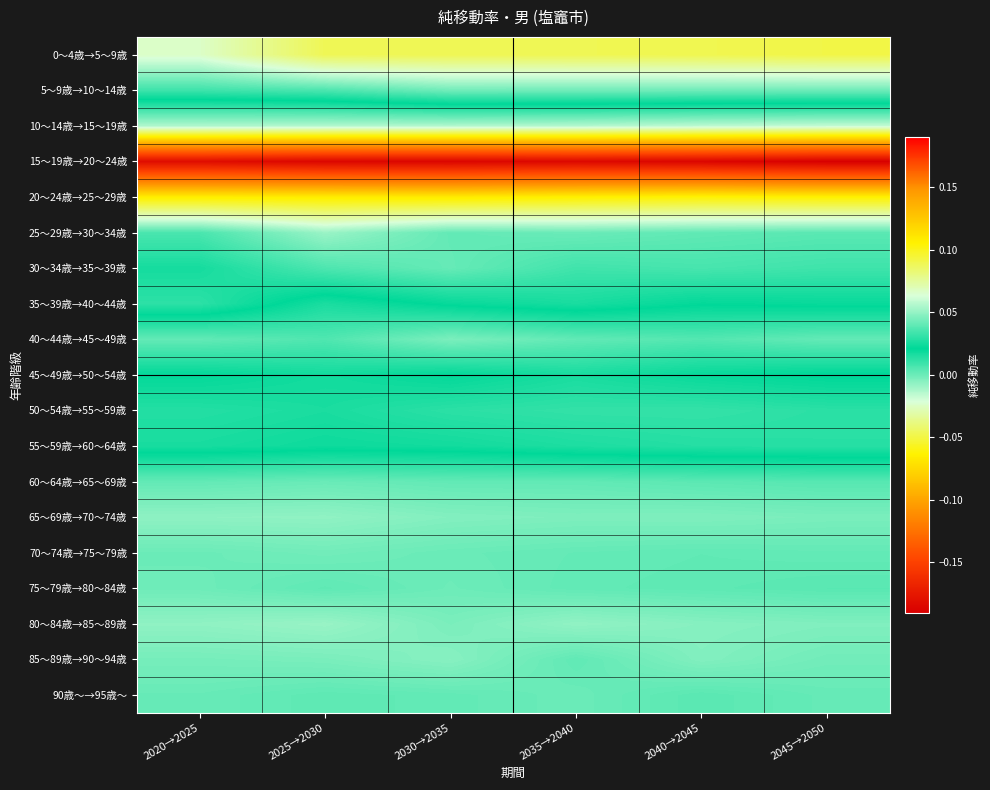

Reading left to right, what are all the values shown in this chart?

0～4歳→5～9歳: 2020→2025=0.1	2025→2030=0.1	2030→2035=0.1	2035→2040=0.1	2040→2045=0.1	2045→2050=0.1
5～9歳→10～14歳: 2020→2025=0.0	2025→2030=0.0	2030→2035=0.0	2035→2040=0.0	2040→2045=0.0	2045→2050=0.0
10～14歳→15～19歳: 2020→2025=-0.0	2025→2030=-0.0	2030→2035=-0.0	2035→2040=-0.0	2040→2045=-0.0	2045→2050=-0.0
15～19歳→20～24歳: 2020→2025=-0.2	2025→2030=-0.2	2030→2035=-0.2	2035→2040=-0.2	2040→2045=-0.2	2045→2050=-0.2
20～24歳→25～29歳: 2020→2025=-0.1	2025→2030=-0.1	2030→2035=-0.1	2035→2040=-0.1	2040→2045=-0.1	2045→2050=-0.1
25～29歳→30～34歳: 2020→2025=0.0	2025→2030=-0.0	2030→2035=0.0	2035→2040=0.0	2040→2045=0.0	2045→2050=0.0
30～34歳→35～39歳: 2020→2025=0.0	2025→2030=0.0	2030→2035=0.0	2035→2040=0.0	2040→2045=0.0	2045→2050=0.0
35～39歳→40～44歳: 2020→2025=0.0	2025→2030=0.0	2030→2035=0.0	2035→2040=0.0	2040→2045=0.0	2045→2050=0.0
40～44歳→45～49歳: 2020→2025=0.0	2025→2030=0.0	2030→2035=0.0	2035→2040=0.0	2040→2045=0.0	2045→2050=0.0
45～49歳→50～54歳: 2020→2025=0.0	2025→2030=0.0	2030→2035=0.0	2035→2040=0.0	2040→2045=0.0	2045→2050=0.0
50～54歳→55～59歳: 2020→2025=0.0	2025→2030=0.0	2030→2035=0.0	2035→2040=0.0	2040→2045=0.0	2045→2050=0.0
55～59歳→60～64歳: 2020→2025=0.0	2025→2030=0.0	2030→2035=0.0	2035→2040=0.0	2040→2045=0.0	2045→2050=0.0
60～64歳→65～69歳: 2020→2025=0.0	2025→2030=0.0	2030→2035=0.0	2035→2040=0.0	2040→2045=0.0	2045→2050=0.0
65～69歳→70～74歳: 2020→2025=-0.0	2025→2030=-0.0	2030→2035=-0.0	2035→2040=-0.0	2040→2045=-0.0	2045→2050=-0.0
70～74歳→75～79歳: 2020→2025=0.0	2025→2030=-0.0	2030→2035=0.0	2035→2040=0.0	2040→2045=0.0	2045→2050=0.0
75～79歳→80～84歳: 2020→2025=-0.0	2025→2030=0.0	2030→2035=-0.0	2035→2040=0.0	2040→2045=0.0	2045→2050=0.0
80～84歳→85～89歳: 2020→2025=-0.0	2025→2030=-0.0	2030→2035=-0.0	2035→2040=-0.0	2040→2045=-0.0	2045→2050=-0.0
85～89歳→90～94歳: 2020→2025=-0.0	2025→2030=-0.0	2030→2035=-0.0	2035→2040=0.0	2040→2045=-0.0	2045→2050=-0.0
90歳～→95歳～: 2020→2025=0.0	2025→2030=0.0	2030→2035=0.0	2035→2040=0.0	2040→2045=0.0	2045→2050=0.0